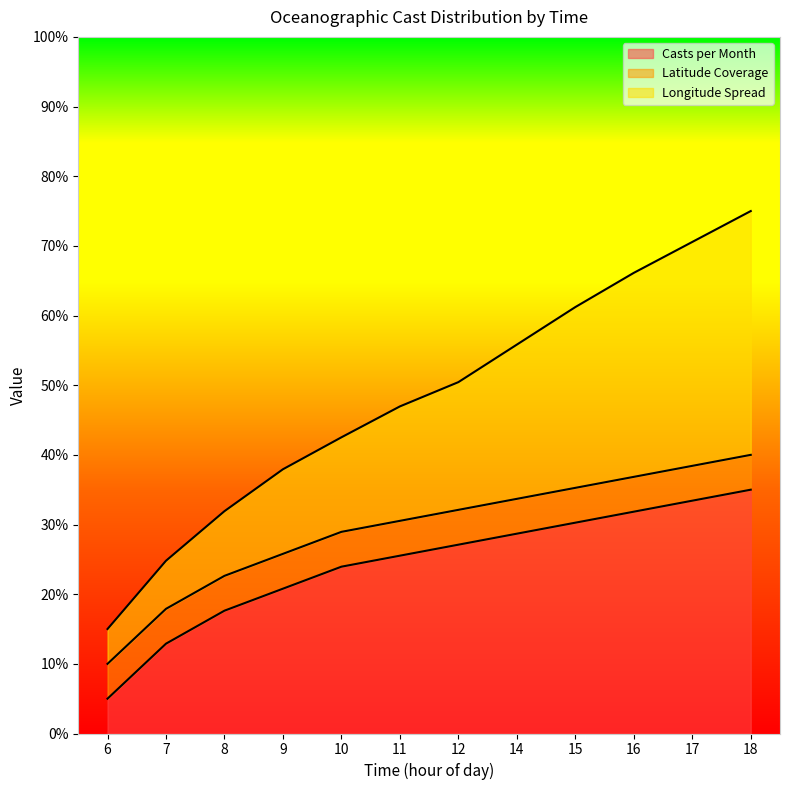

True or false: Longitude Spread and Casts per Month intersect in this chart.

False